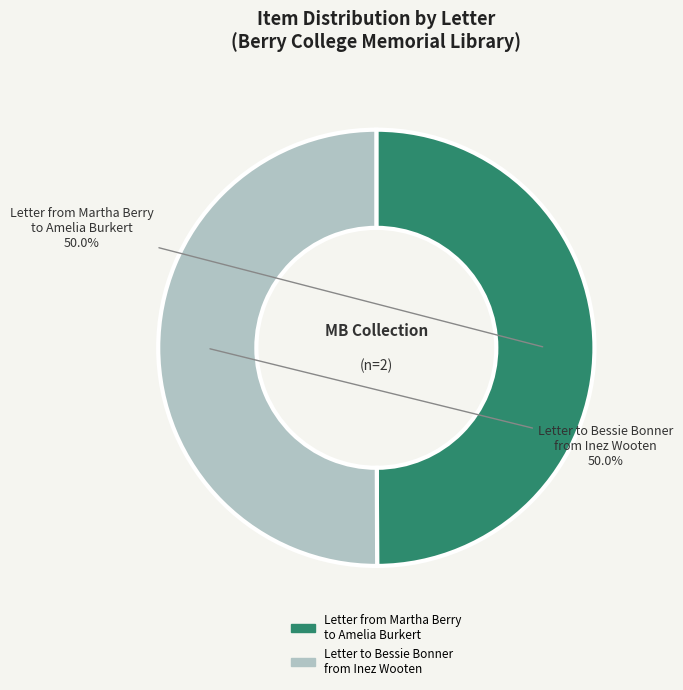

Is there a majority slice in this chart?

Yes